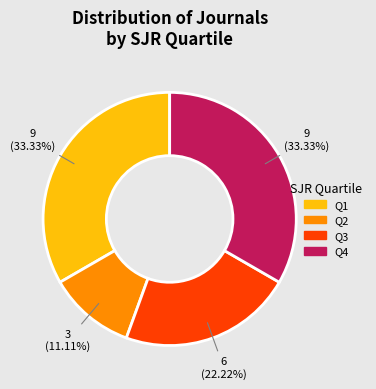

To the nearest percent, what percentage of the pie is Q1?

33%